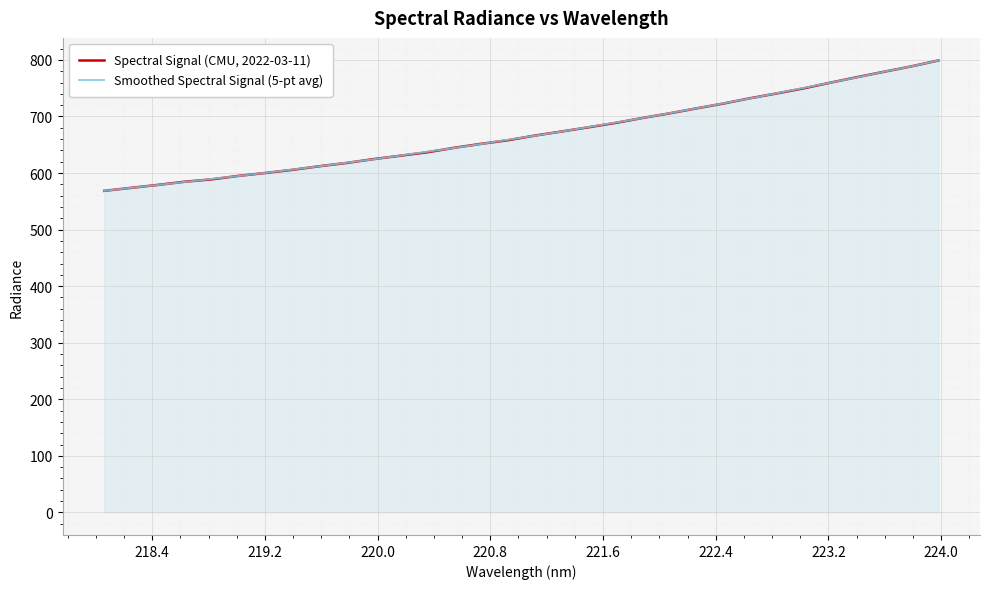

List the series in order of their overall mean, highest first.

Smoothed Spectral Signal (5-pt avg), Spectral Signal (CMU, 2022-03-11)